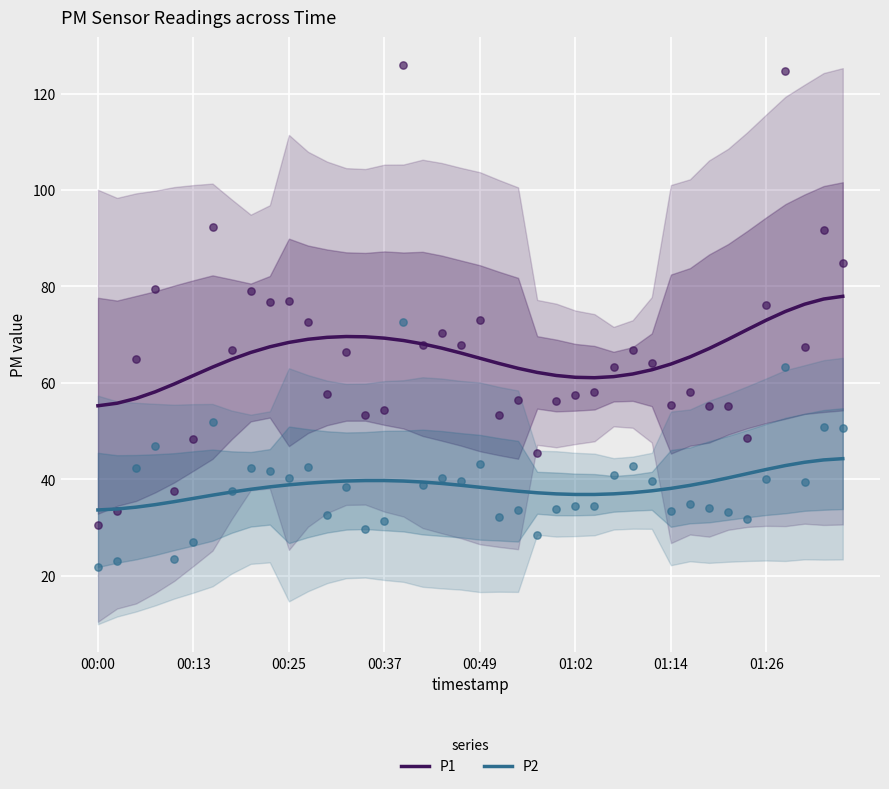

What are all the series names shown in the legend?

P1, P2